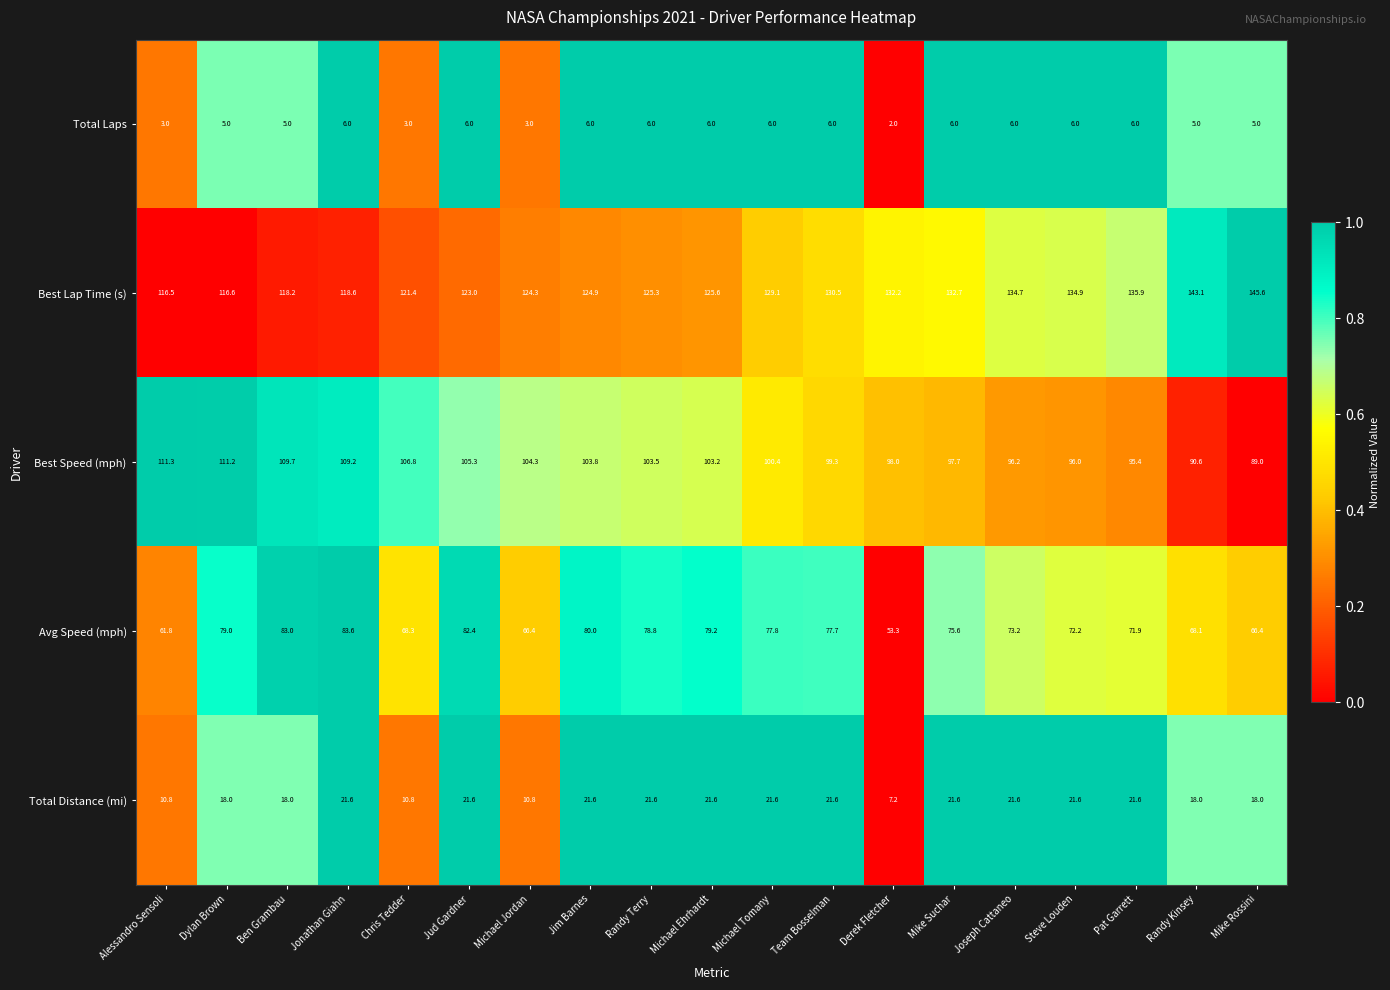

What is the difference between the maximum and minimum values in the Best Lap Time (s) series?

29.1